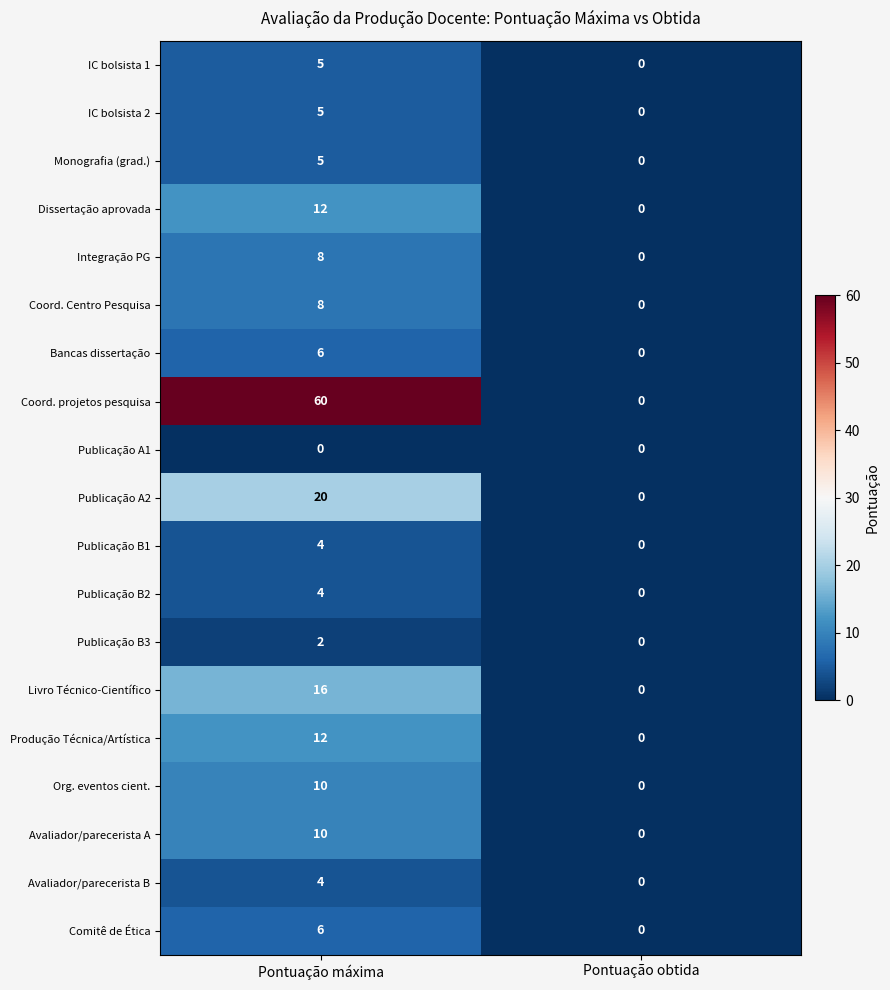

What is the difference between the highest and lowest values at Pontuação máxima?

60